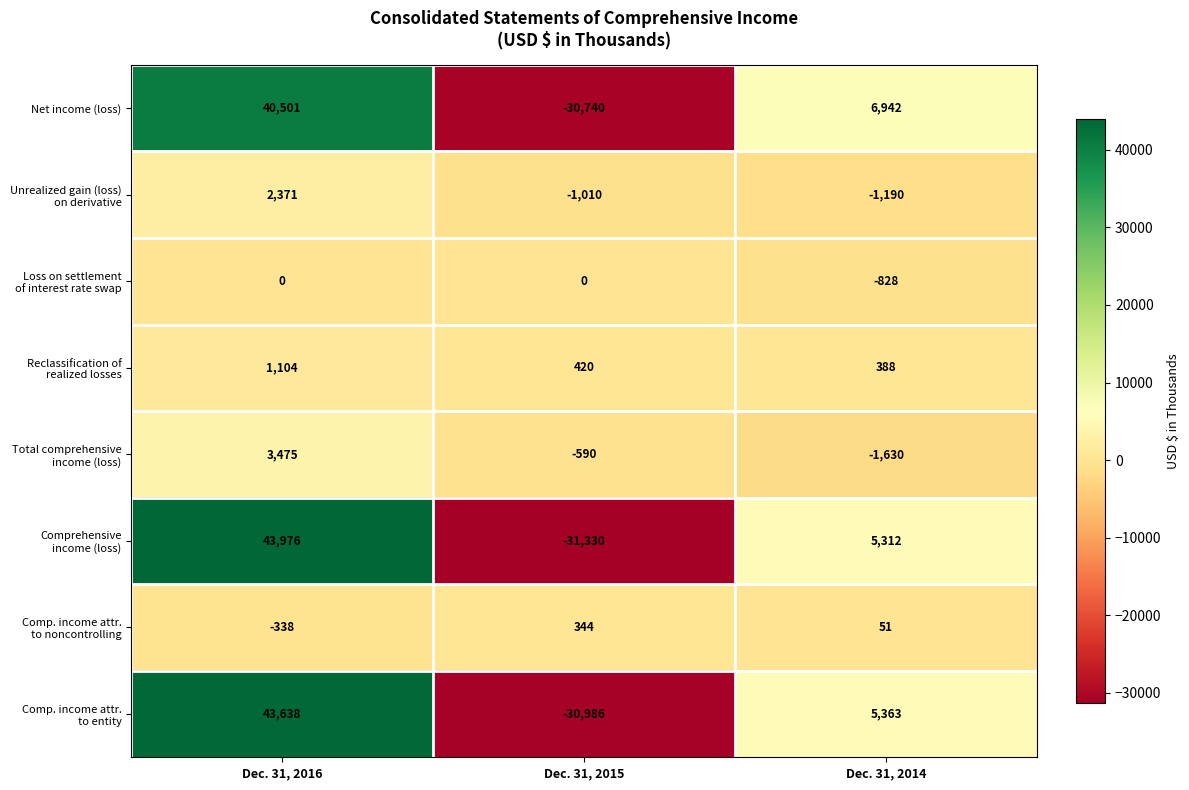

List the labels in order of Net income (loss) value, smallest first.

Dec. 31, 2015, Dec. 31, 2014, Dec. 31, 2016